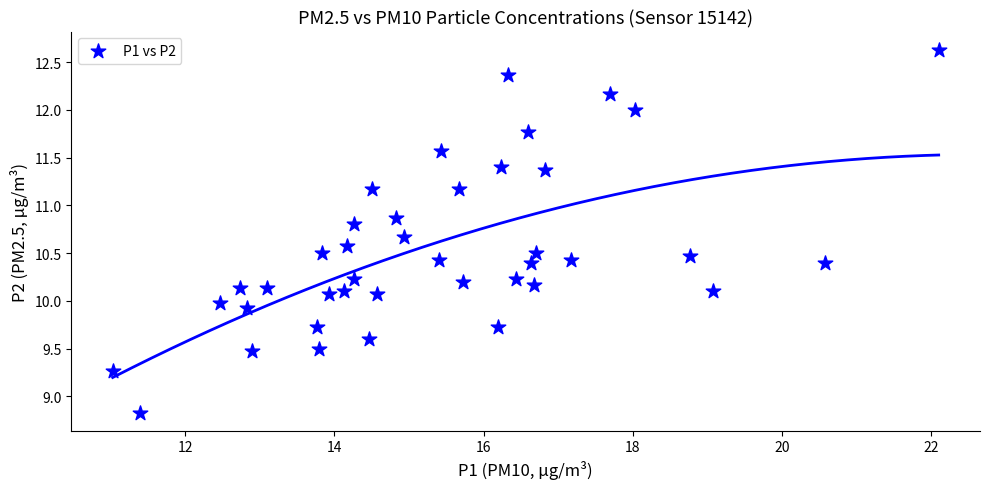

What is the range of Y values (max minus min)?

3.8